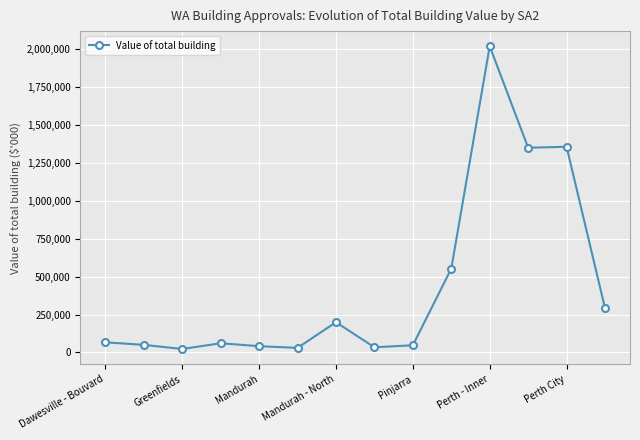

How many categories are shown in the chart?

14